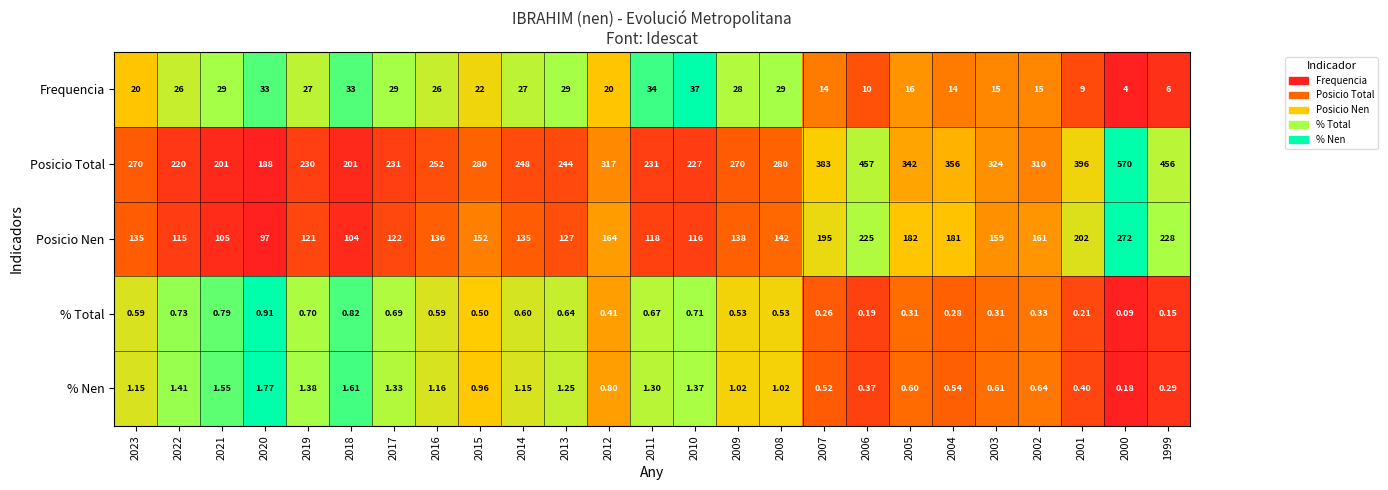

Which series has the widest spread of values?

Posicio Total